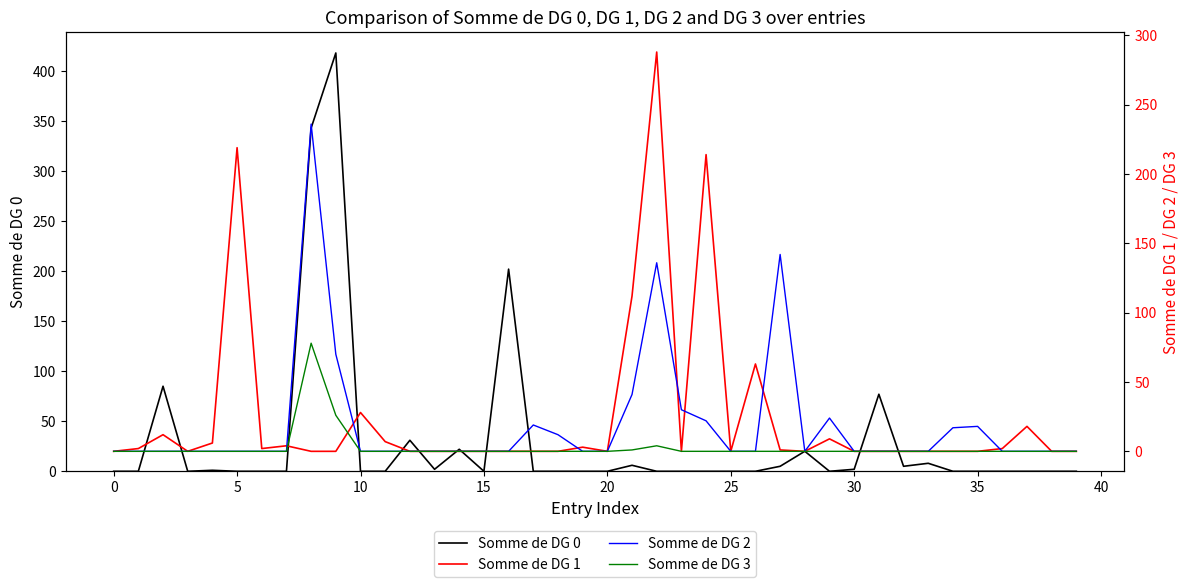

At how many categories does at least one series exceed 132?

7